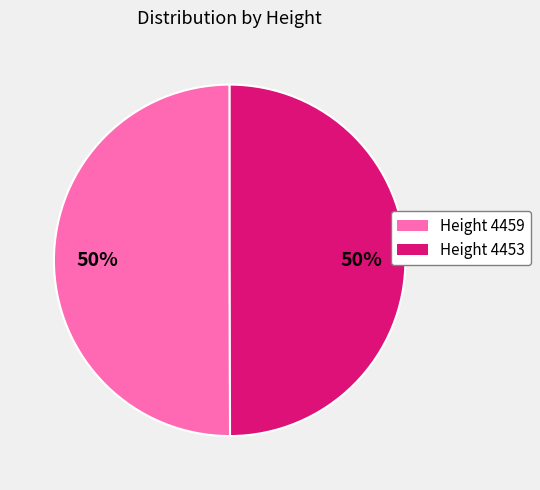

To the nearest percent, what is the average slice percentage?

50%